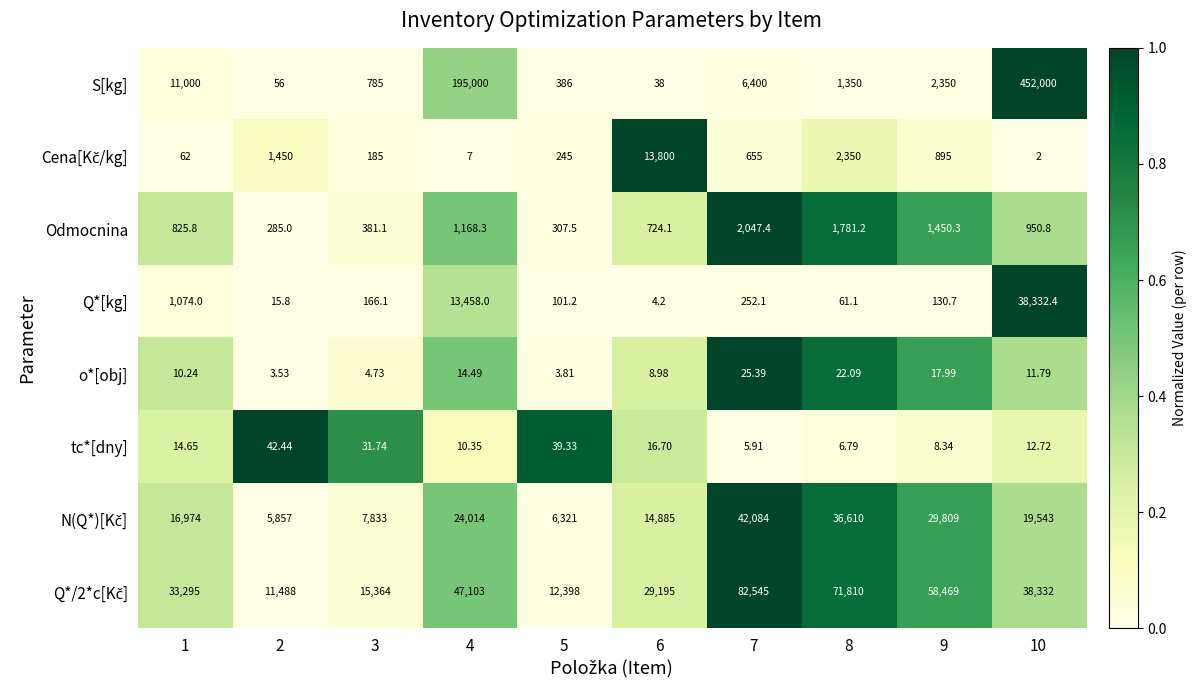

Is the value of o*[obj] at 5 greater than the value of S[kg] at 4?

No